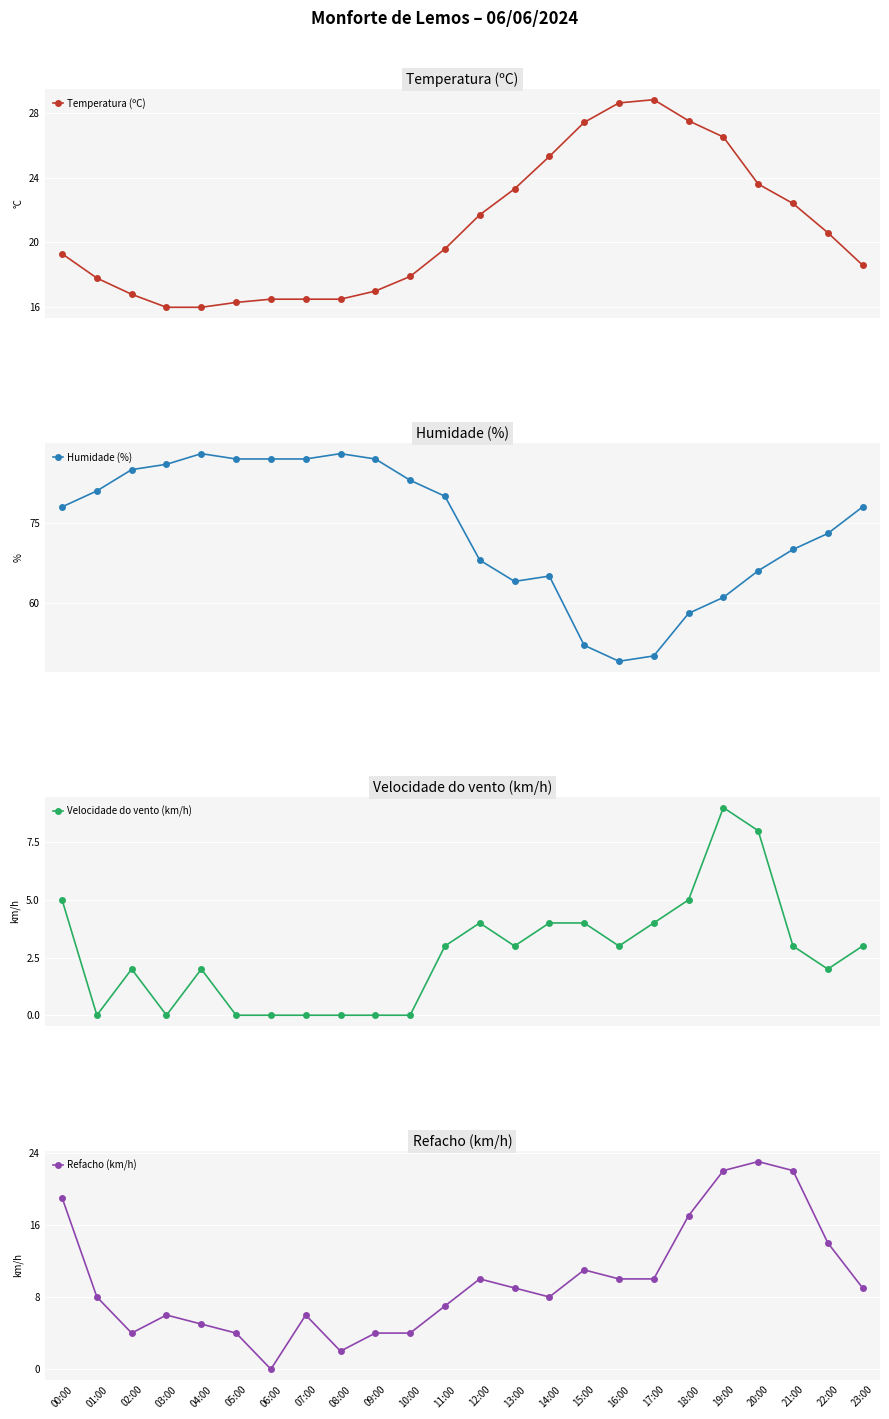

The Humidade (%) series shows 18.1 at 14:00. True or false?

False